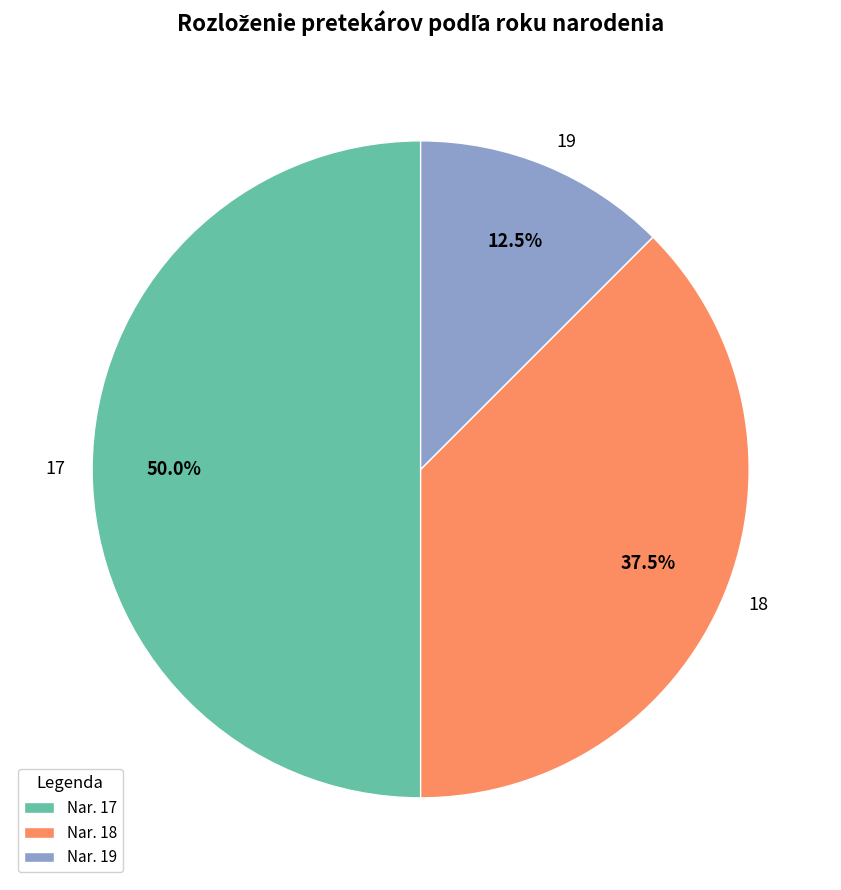

What is the ratio of the value at 19 to the value at 18?

0.3